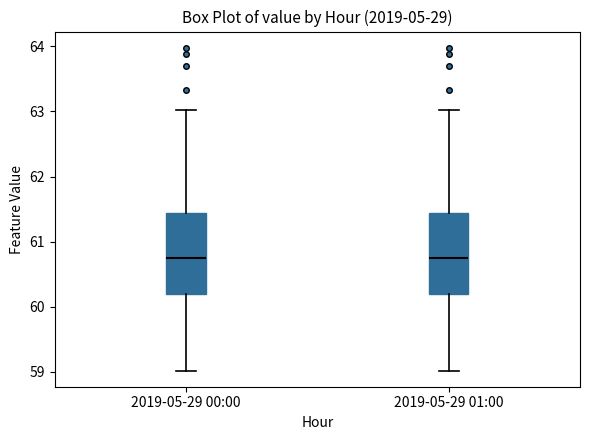

Reading left to right, transcribe this box plot: for each box, give where its median line is, the range the box spans, and where its two whiskers end, as read against the y-axis. The values are not printed on the chart, so give them approximately, as read against the axis.

2019-05-29 00:00: median 60.7, box 60.2 to 61.4, whiskers 59.0 to 63.0
2019-05-29 01:00: median 60.7, box 60.2 to 61.4, whiskers 59.0 to 63.0